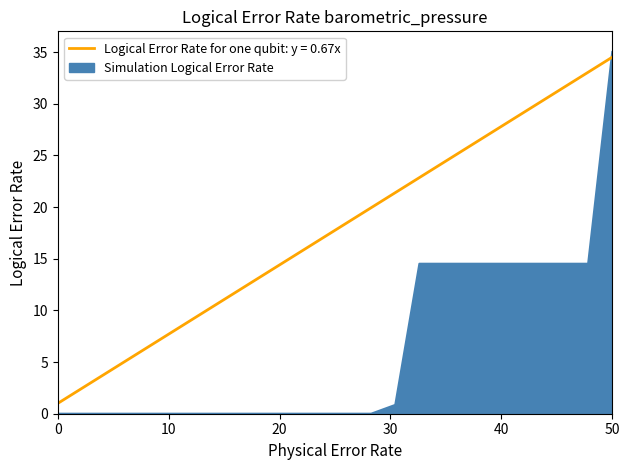

What is the highest value of the Simulation Logical Error Rate series?

35.0